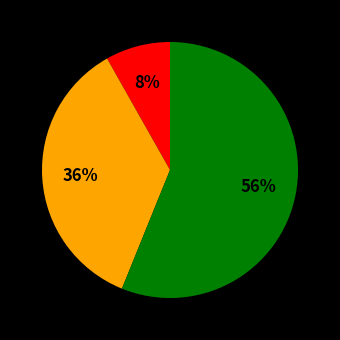

To the nearest percent, what is the difference between the largest and smallest slice percentages?

48%